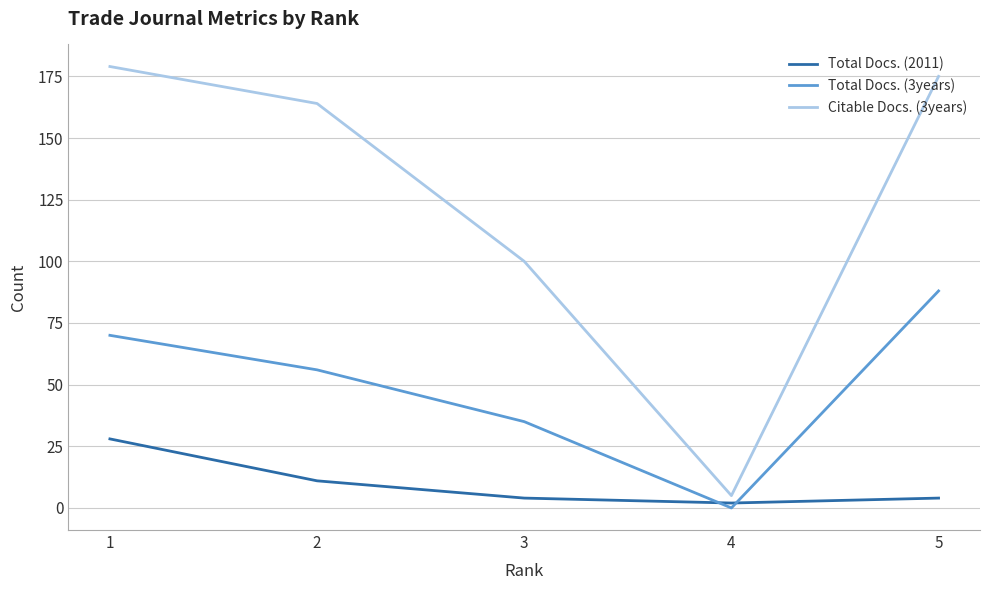

Reading right to left, list all the values displayed in this chart.

Total Docs. (2011): 4	2	4	11	28
Total Docs. (3years): 88	0	35	56	70
Citable Docs. (3years): 175	5	100	164	179